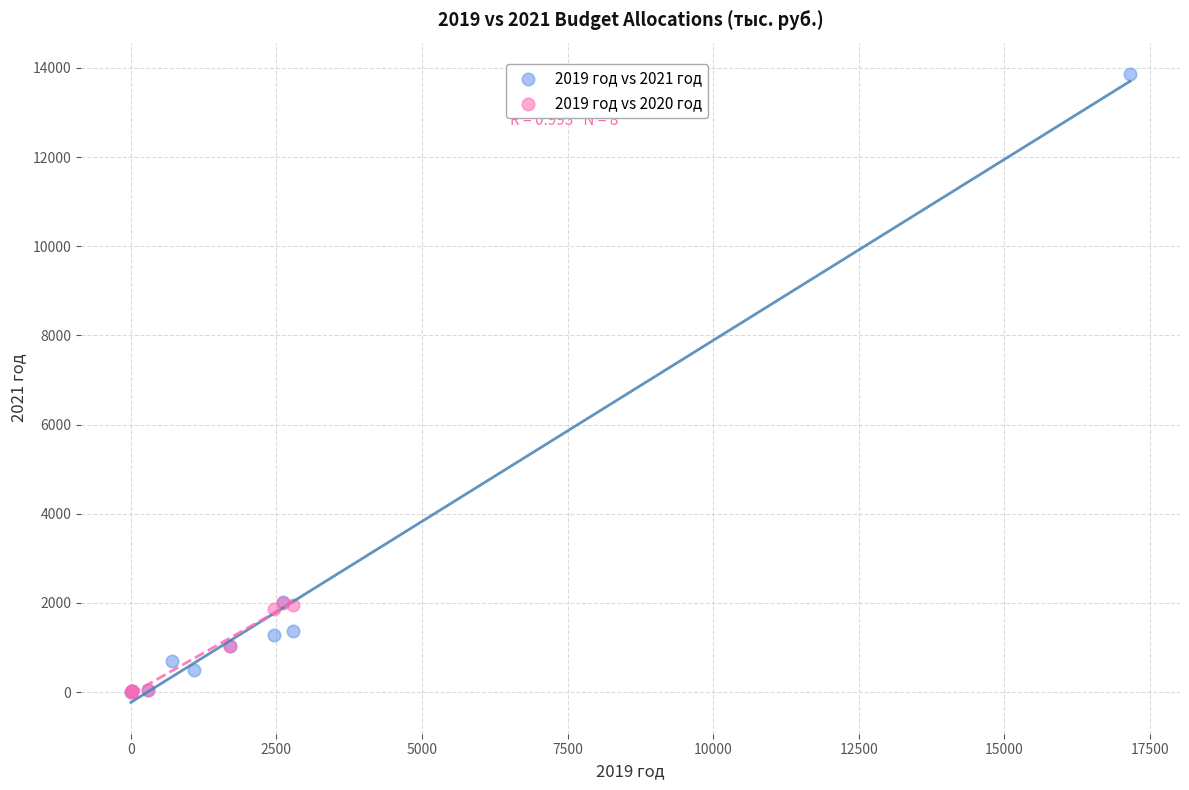

Which series reaches the maximum Y coordinate?

2019 год vs 2021 год